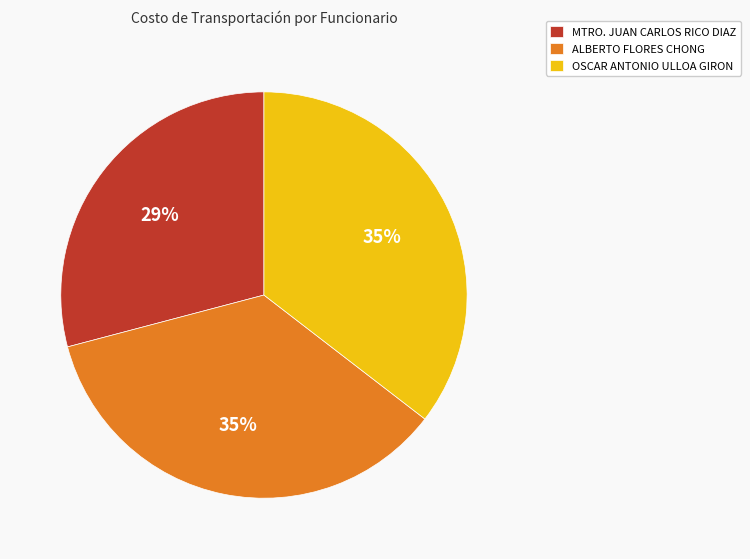

Which slice is the smallest?

MTRO. JUAN CARLOS RICO DIAZ